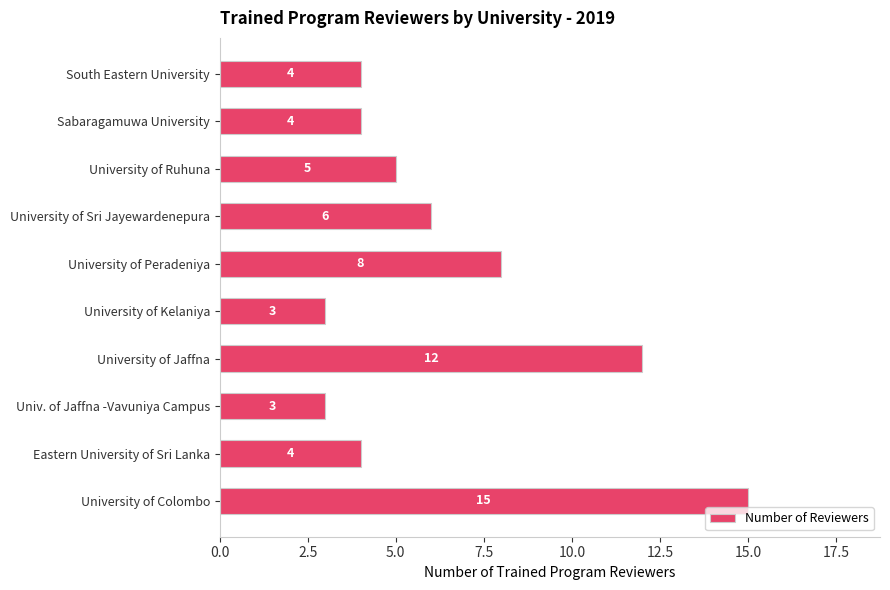

The chart shows a value of 8 at University of Colombo. True or false?

False